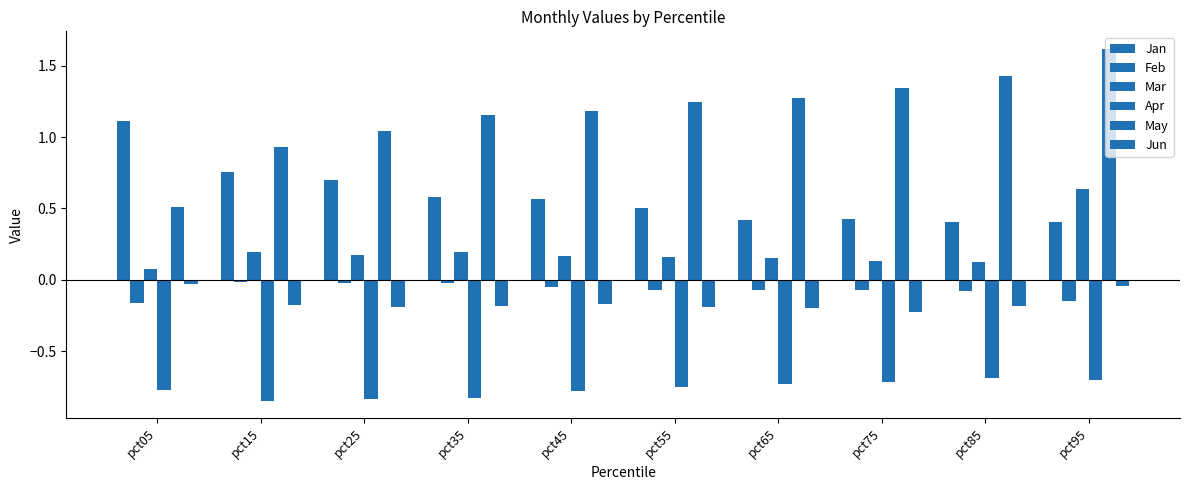

Are the bars horizontal?

No